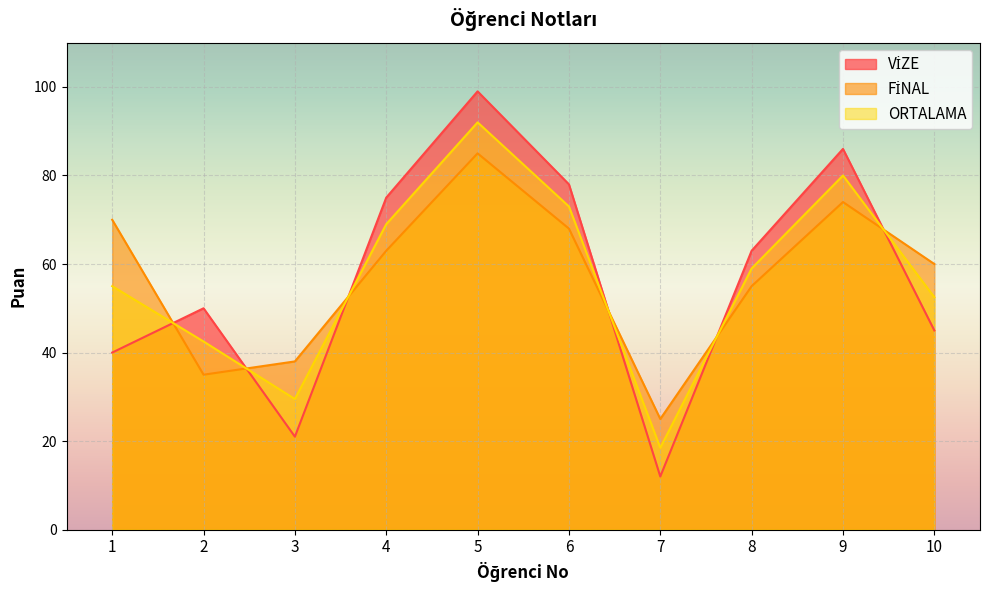

The FİNAL series shows 35.0 at 2. True or false?

True